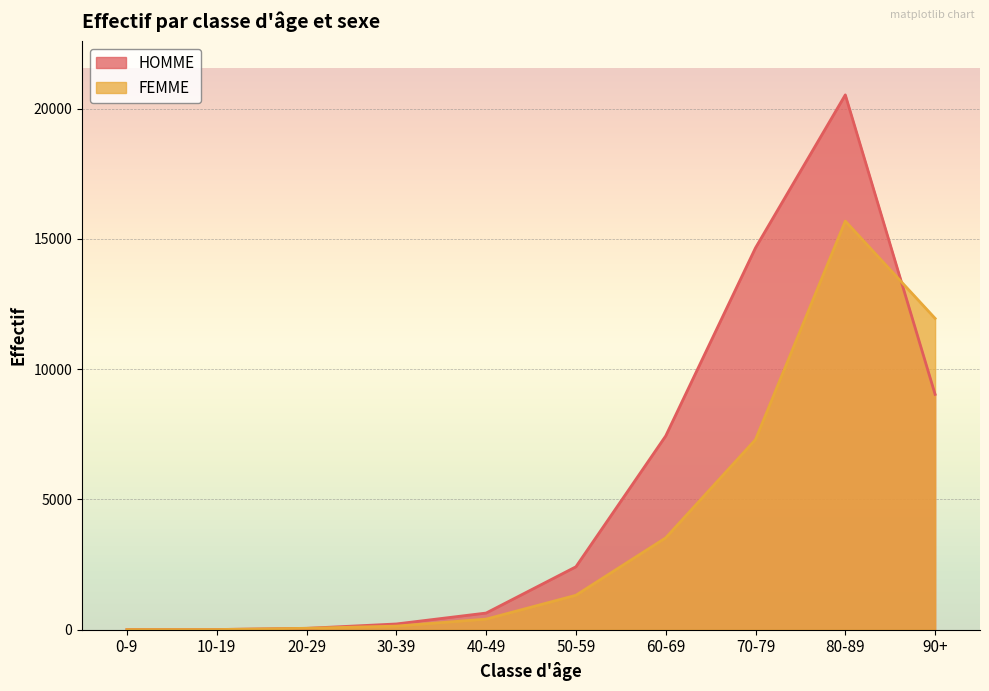

Reading left to right, transcribe all the data shown in this chart.

HOMME: 8	8	53	221	640	2415	7436	14654	20525	9032
FEMME: 4	6	55	139	407	1322	3526	7296	15681	11947